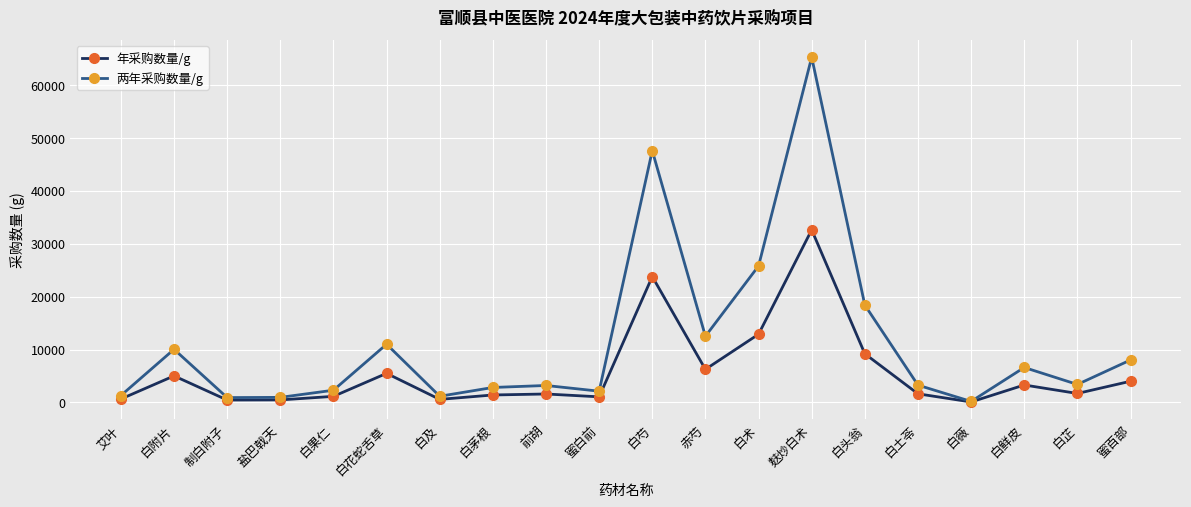

What is the difference between the maximum and minimum values in the 两年采购数量/g series?

65036